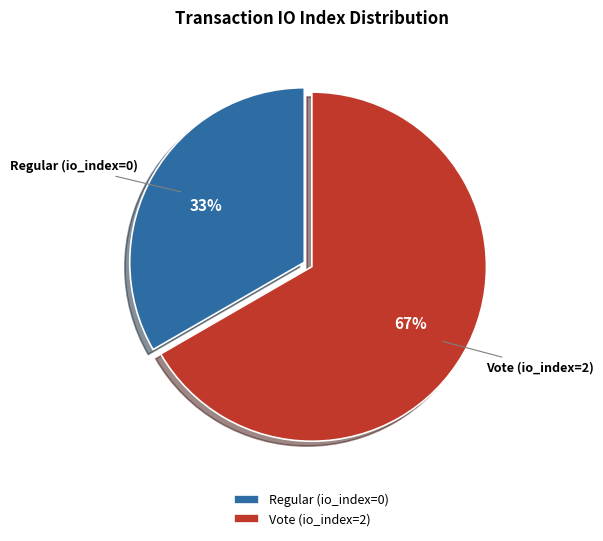

To the nearest percent, what is the combined percentage of Vote (io_index=2) and Regular (io_index=0)?

100%